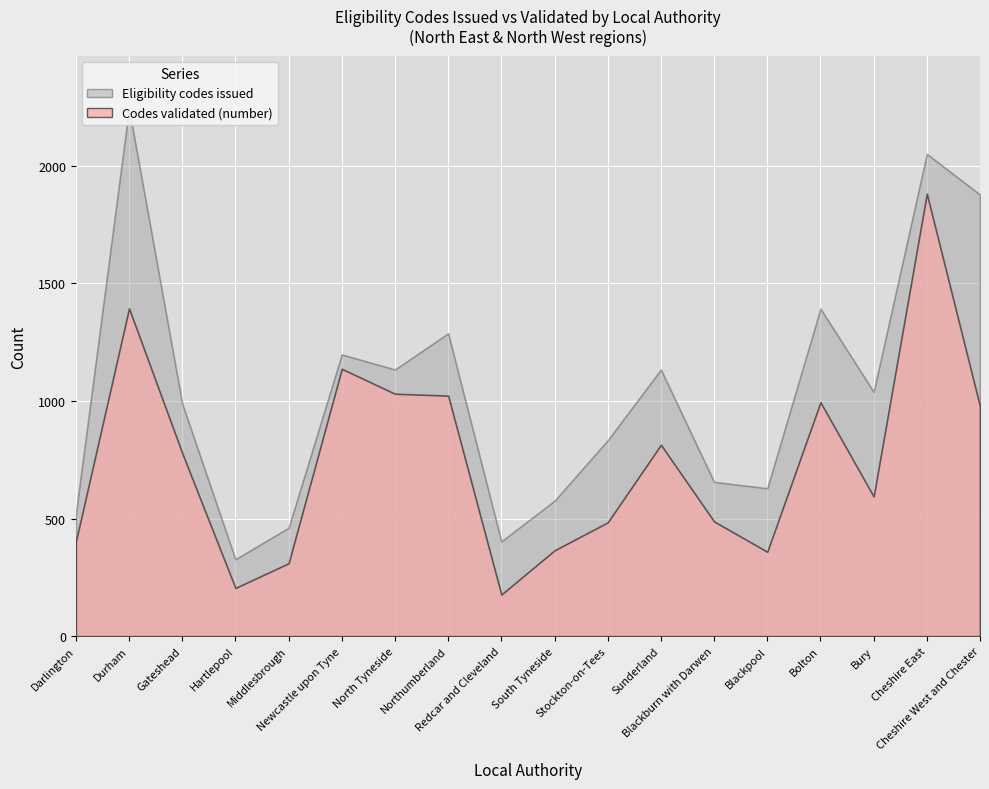

The value of Eligibility codes issued at Northumberland is 1288. True or false?

True